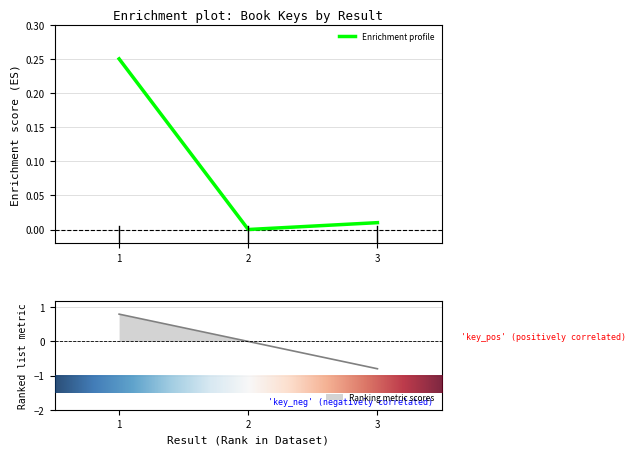

Rank the categories by value from lowest to highest.

2, 3, 1